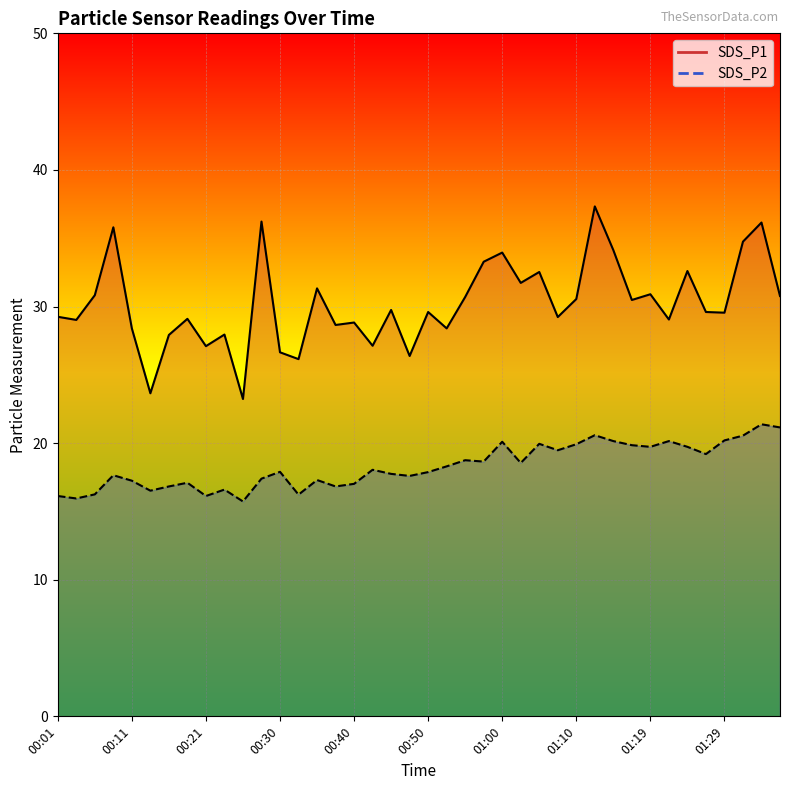

What is the approximate value of SDS_P1 at 00:30?

26.6